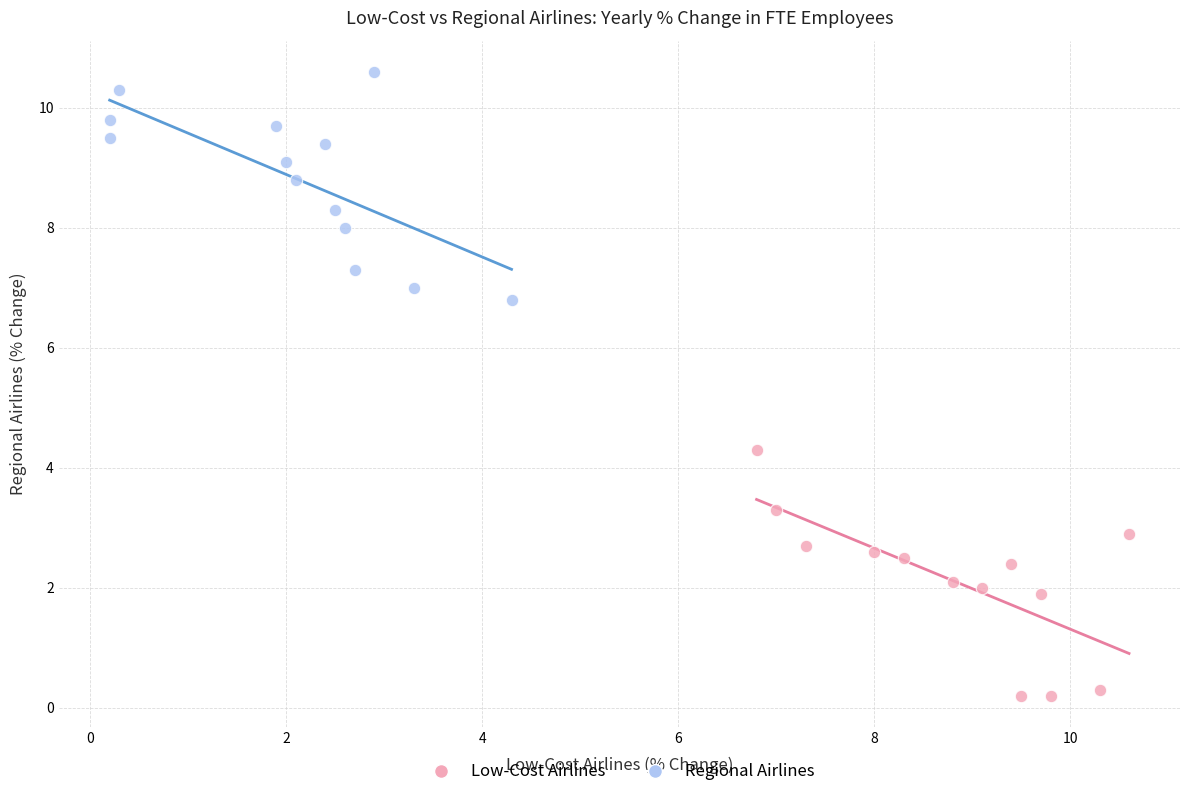

Which series reaches the minimum Y coordinate?

Low-Cost Airlines